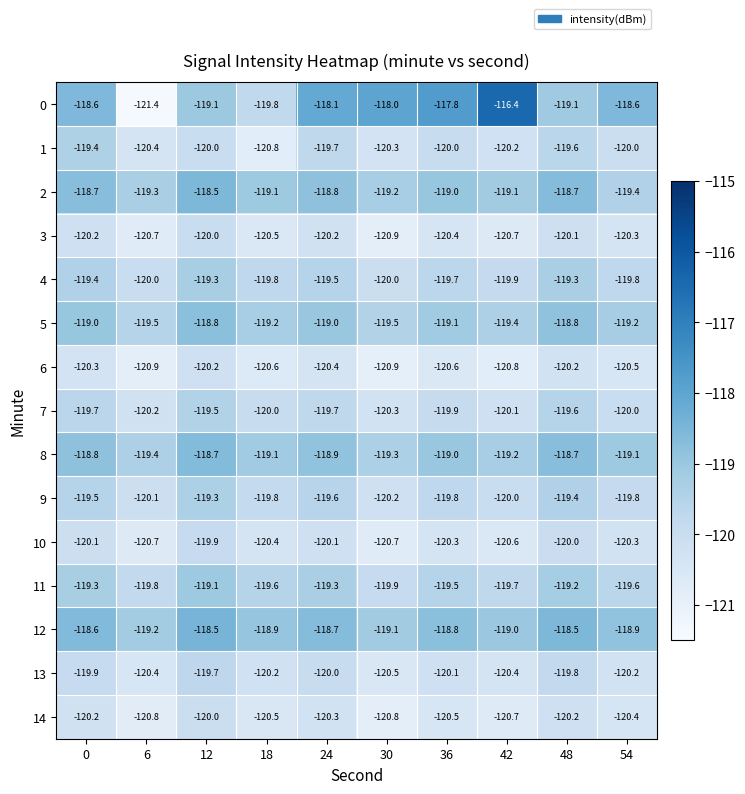

What is the approximate value of 6 at 18?

-120.6